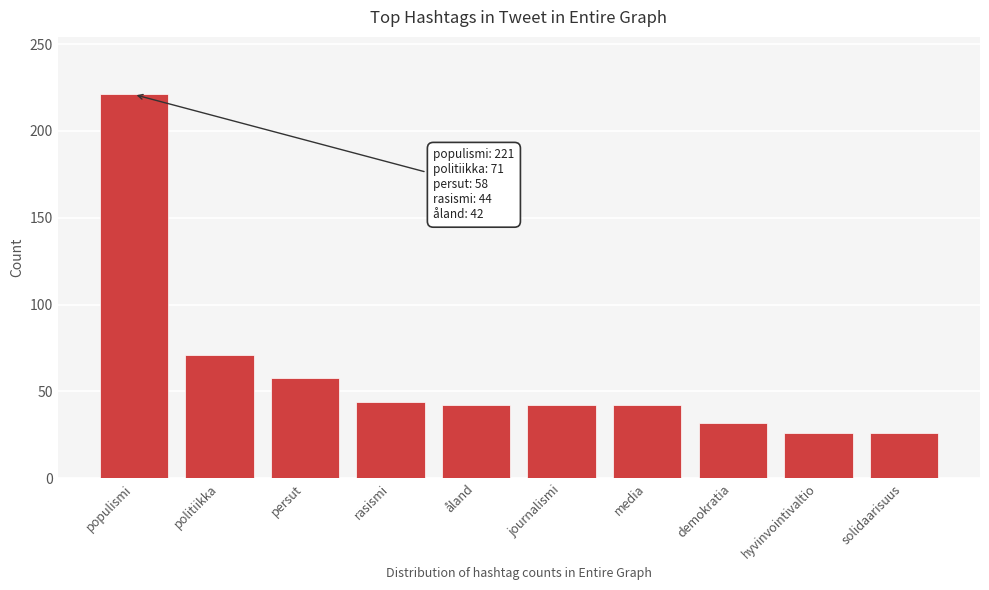

Reading right to left, transcribe all the data shown in this chart.

26	26	32	42	42	42	44	58	71	221